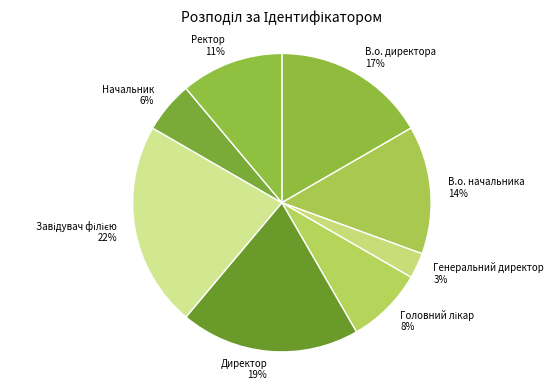

To the nearest percent, what portion does Начальник represent?

6%